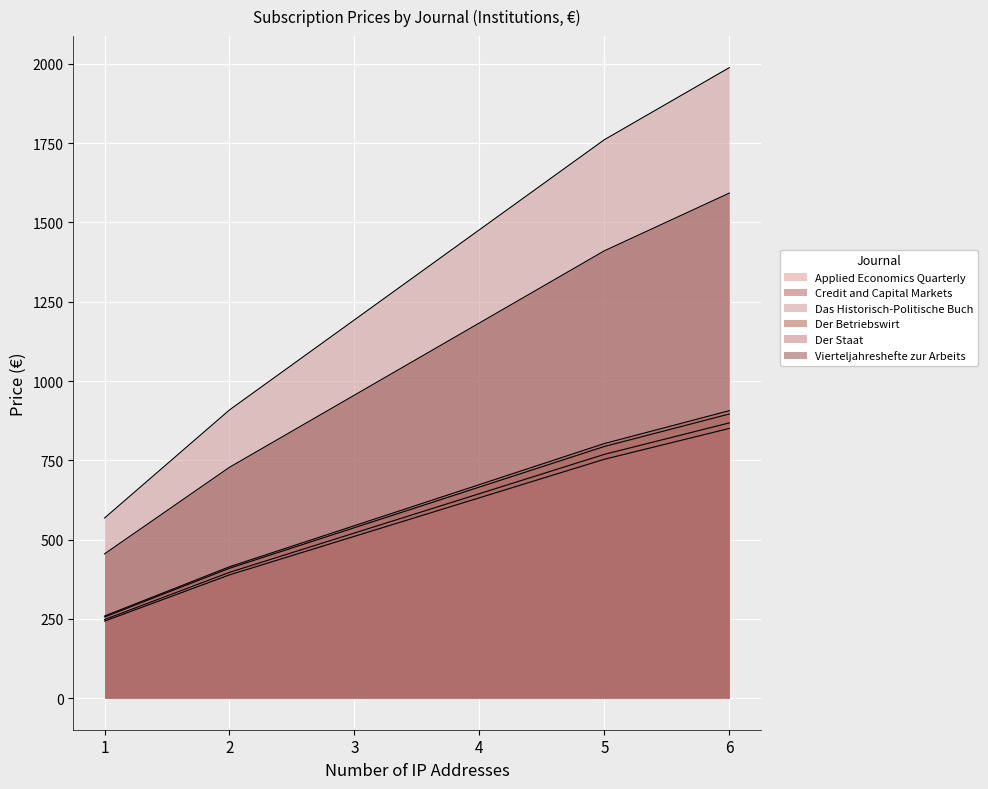

Reading left to right, transcribe all the data shown in this chart.

Applied Economics Quarterly: 256.0	409.6	537.6	665.6	793.6	896.0
Credit and Capital Markets: 248.0	396.8	520.8	644.8	768.8	868.0
Das Historisch-Politische Buch: 568.0	908.8	1192.8	1476.8	1760.8	1988.0
Der Betriebswirt: 259.0	414.4	543.9	673.4	802.9	906.5
Der Staat: 243.0	388.8	510.3	631.8	753.3	850.5
Vierteljahreshefte zur Arbeits: 455.0	728.0	955.5	1183.0	1410.5	1592.5